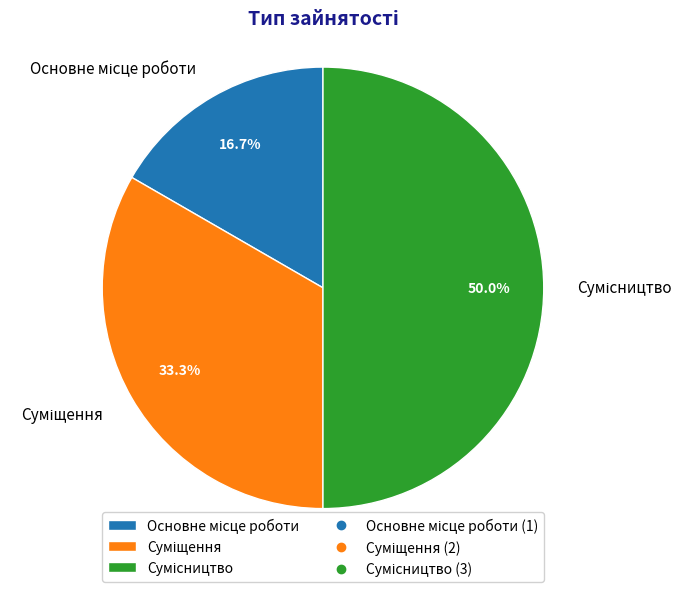

Rank the categories by value from lowest to highest.

Основне місце роботи, Суміщення, Сумісництво